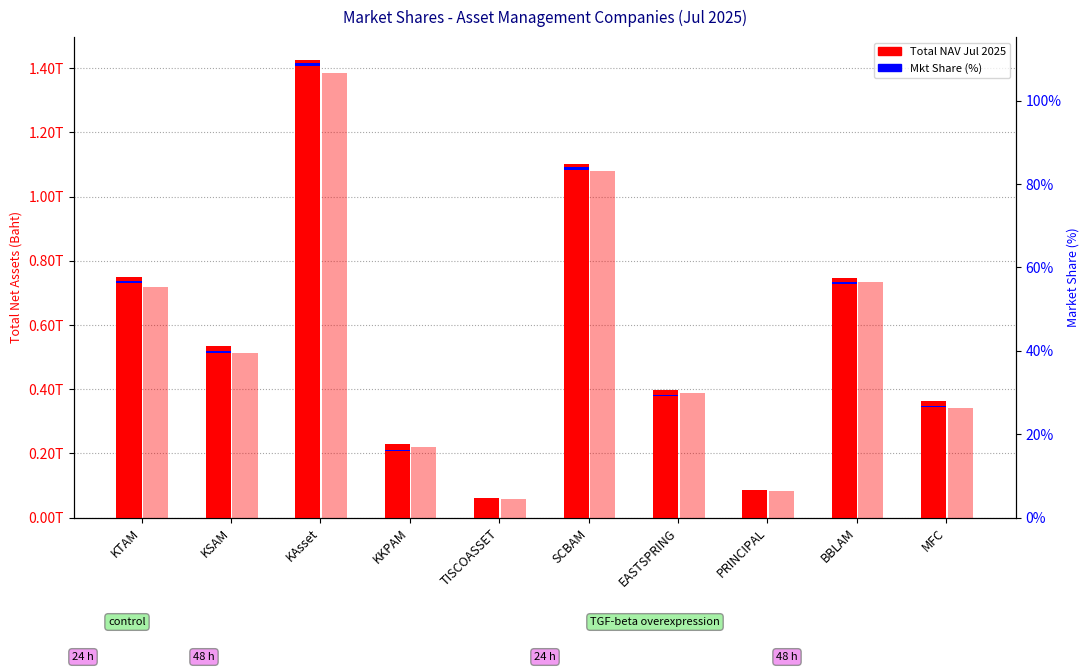

What is the value of the Total NAV Jul 2025 (Trillion Baht) bar at the 8th from the left?

0.1